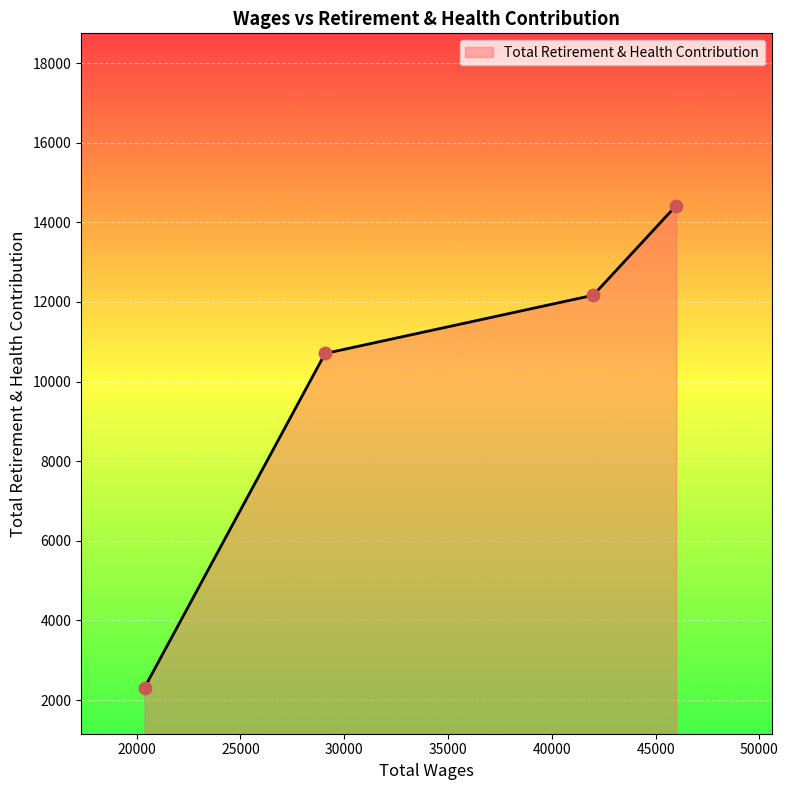

What is the change in value from 41997.0 to 29081.0?

-1463